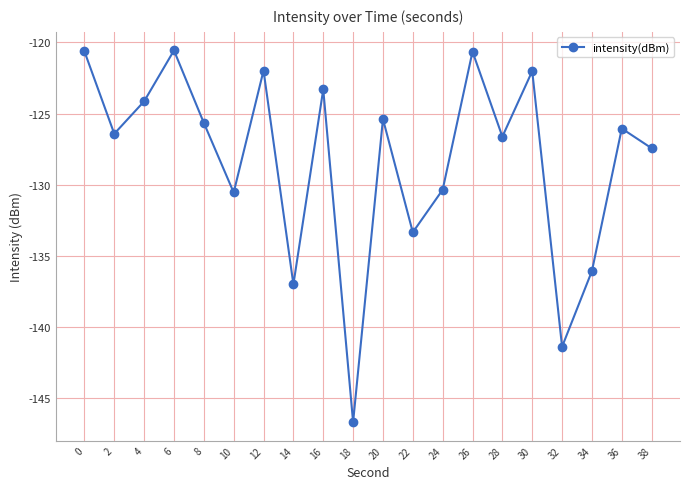

Where is the data nearest to the value -133?

22